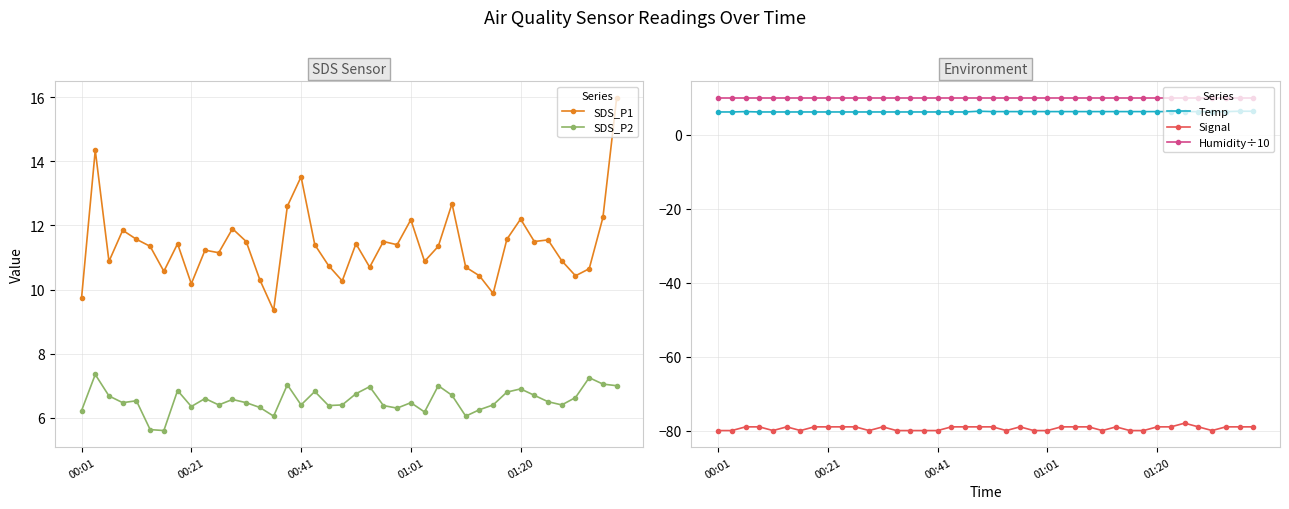

How many lines are shown in the chart?

5